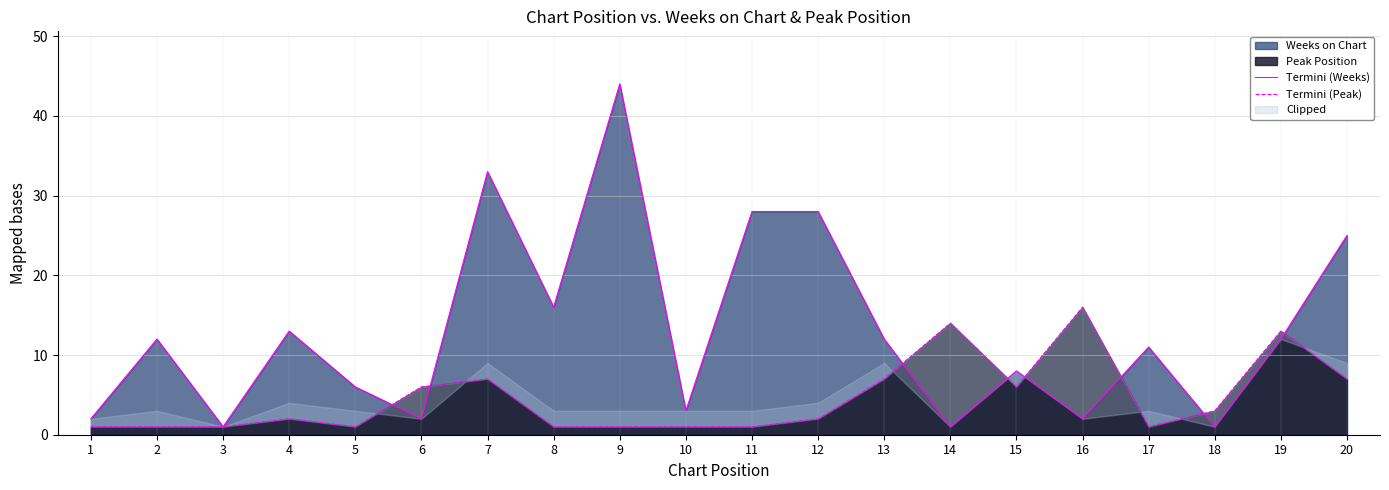

Count the number of data series in this chart.

2